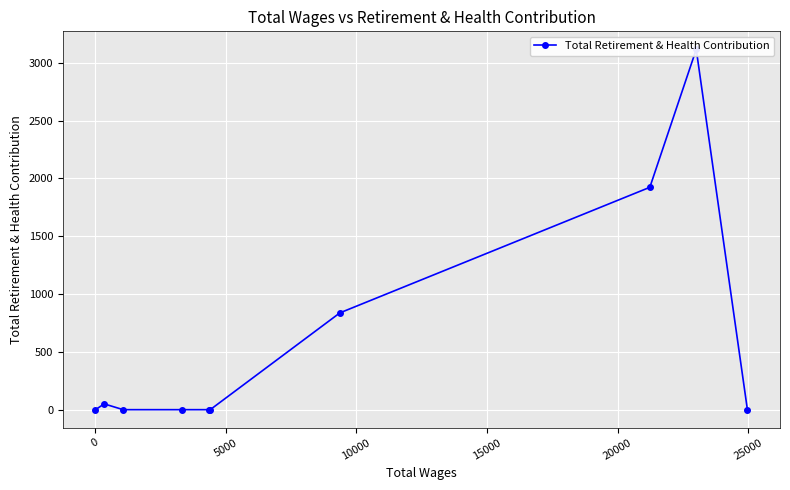

How many series are shown in this chart?

1